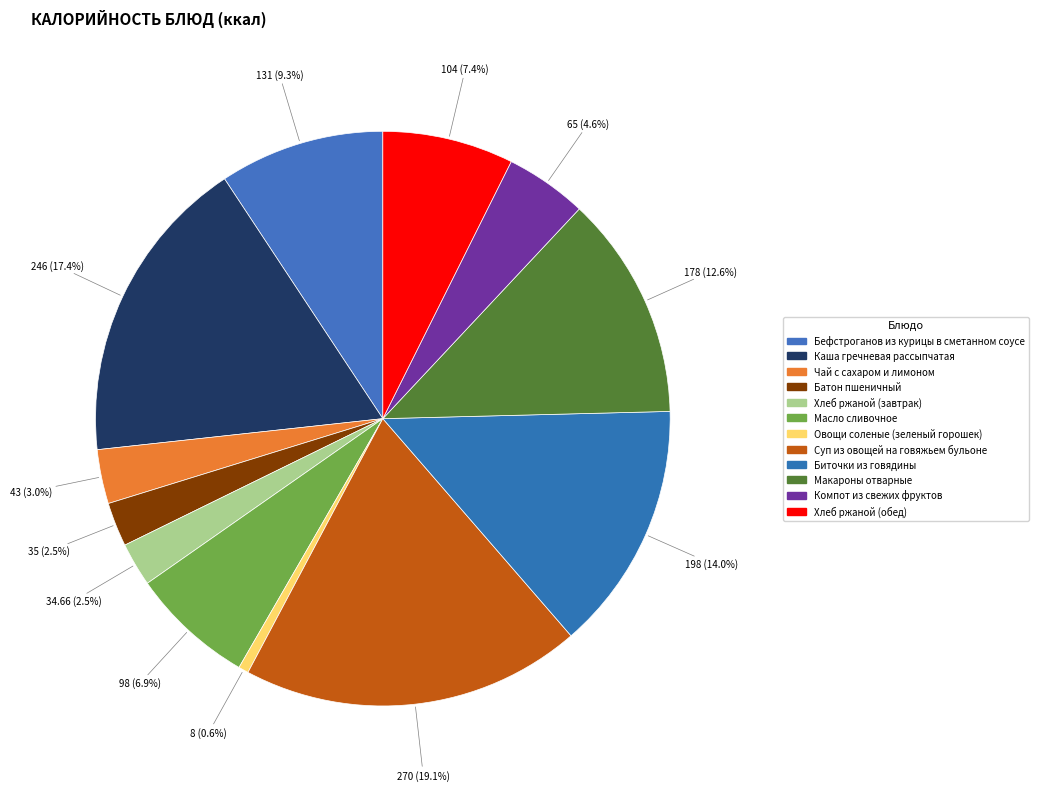

What portion of the pie excludes Хлеб ржаной (завтрак)?

97.5%